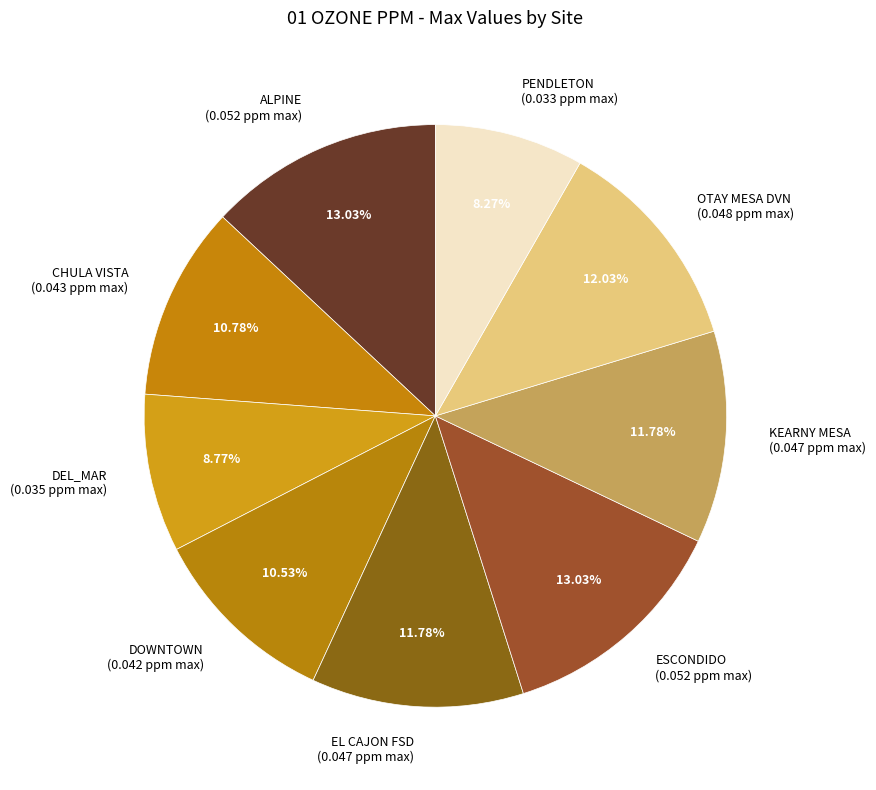

To the nearest percent, what is the average slice percentage?

11%